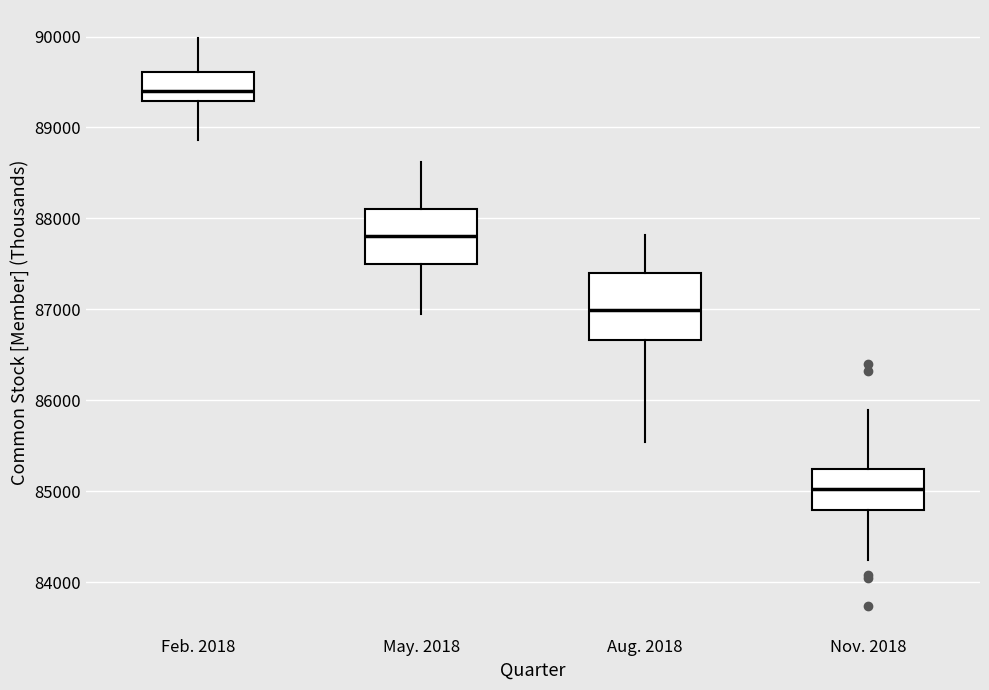

Which box has the highest median line?

Feb. 2018